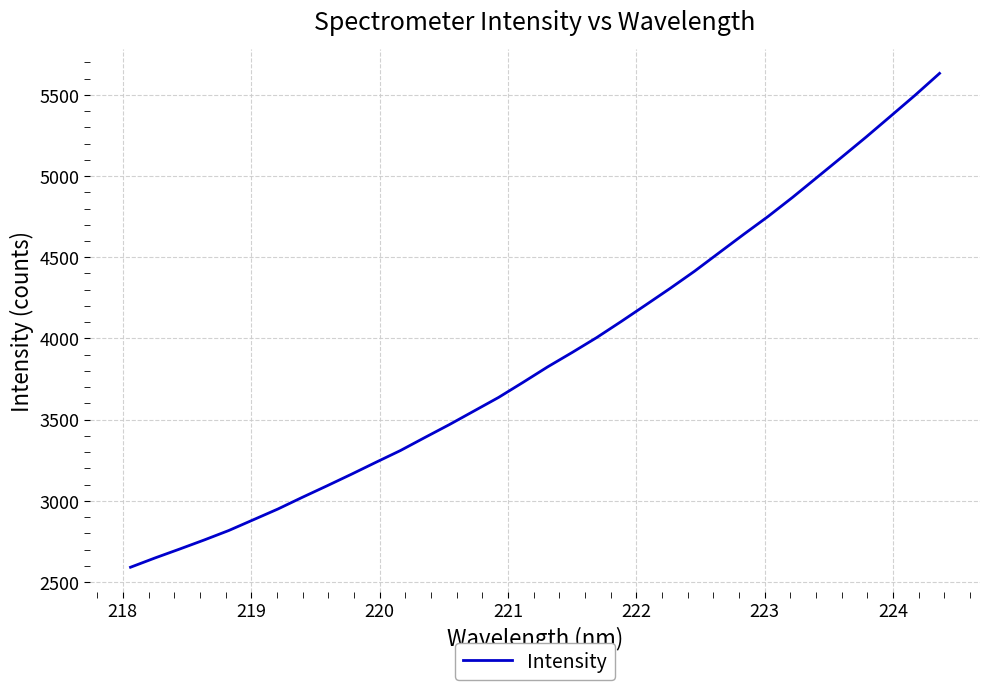

What is the minimum value shown in the chart?

2591.9